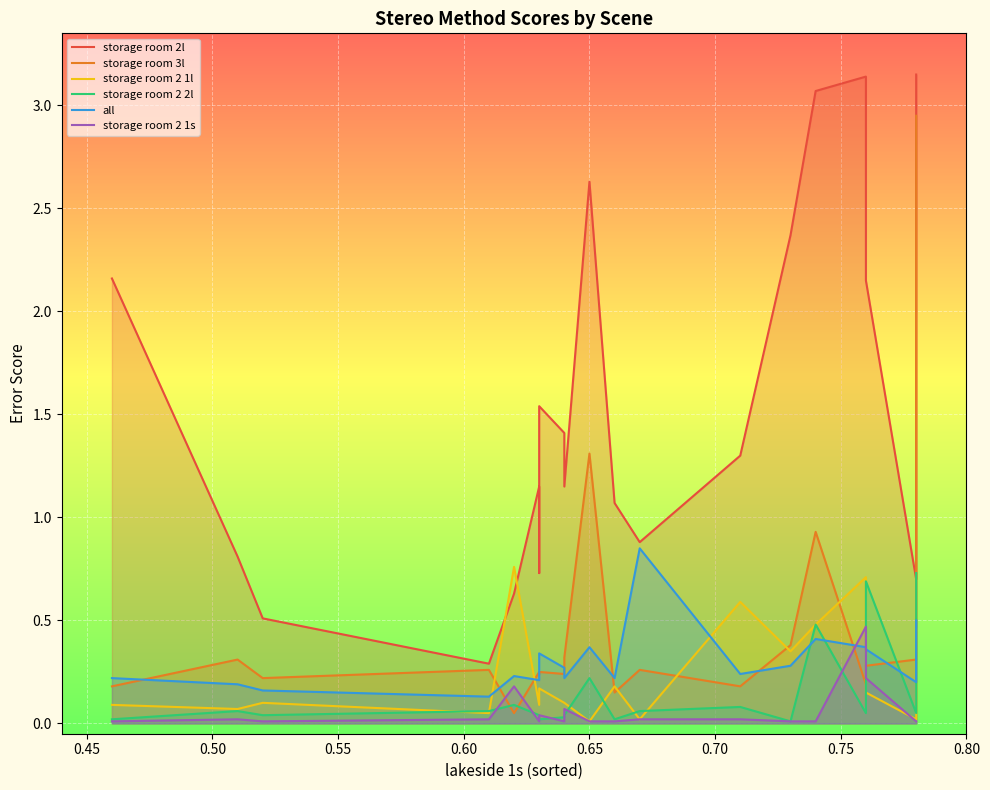

At which category does the chart reach its minimum across all series?

0.65